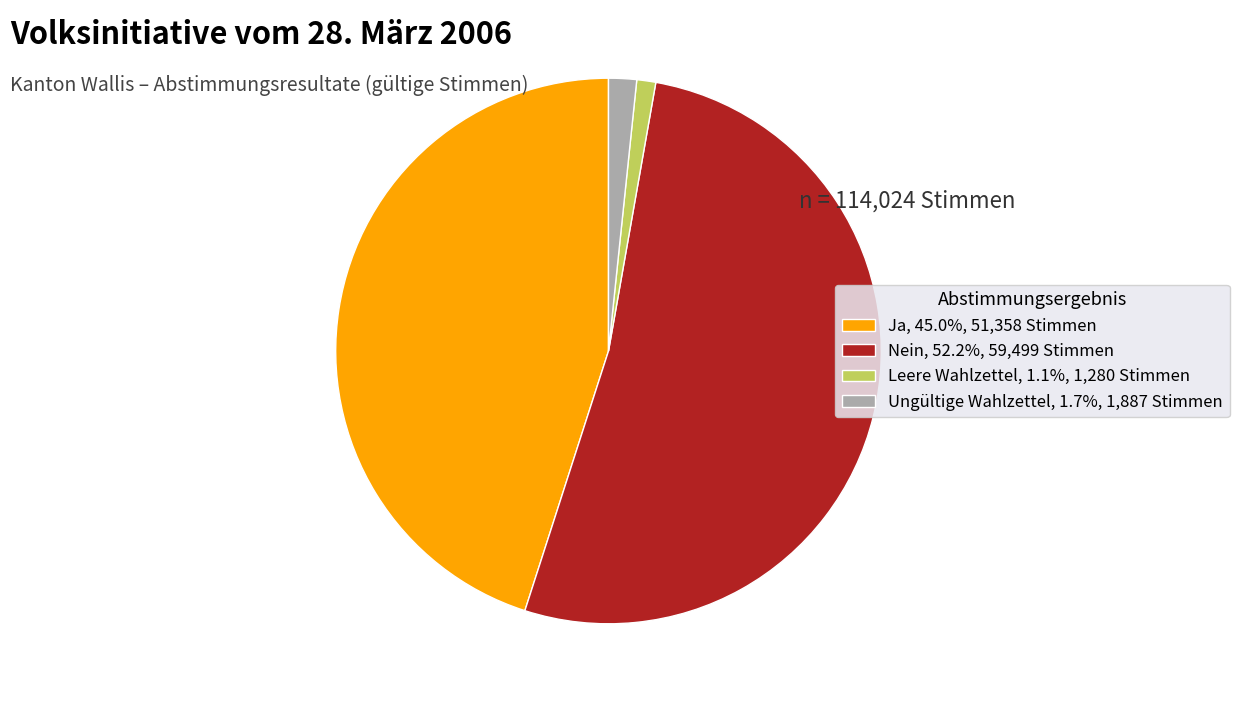

What is the ratio of the value at Ja, 45.0%, 51,358 Stimmen to the value at Ungültige Wahlzettel, 1.7%, 1,887 Stimmen?

27.2